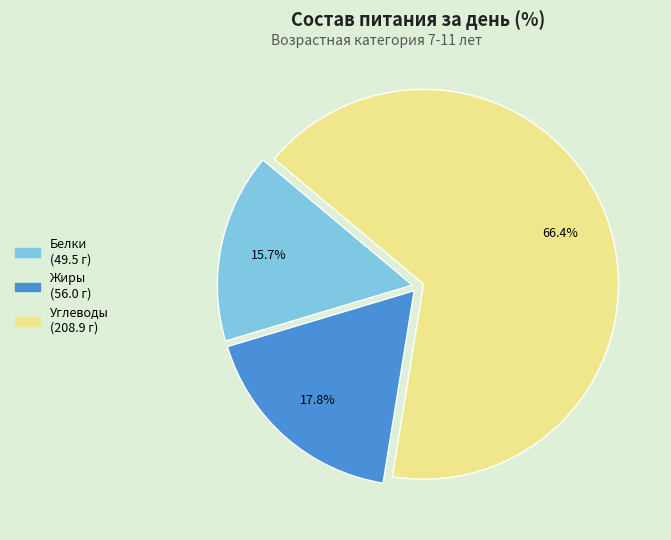

Combined, do Жиры and Углеводы account for over 50%?

Yes